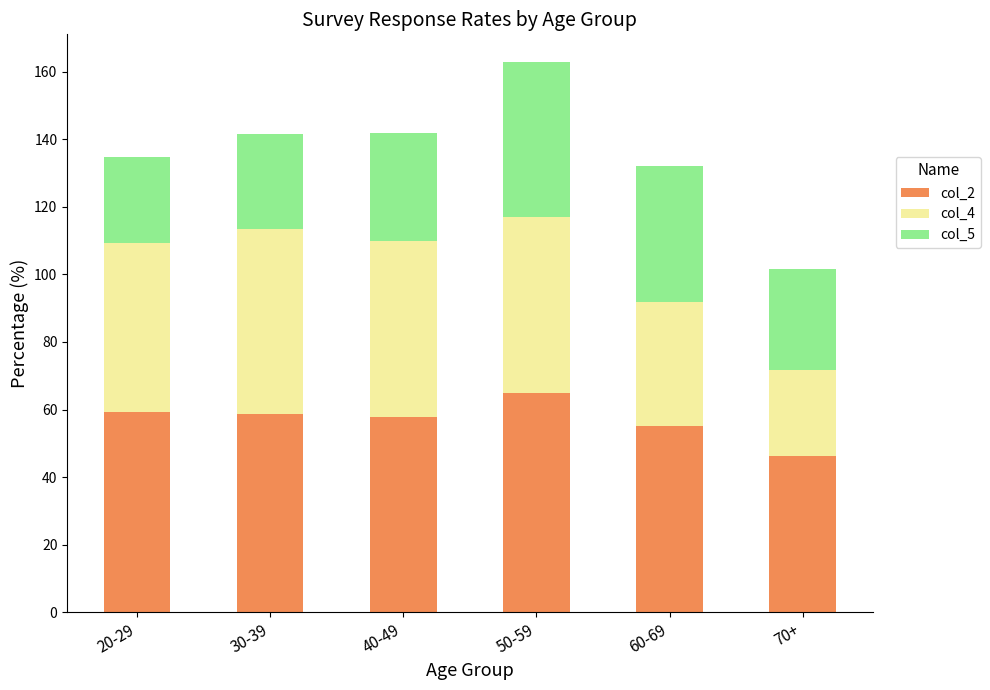

How many categories are shown in the chart?

6